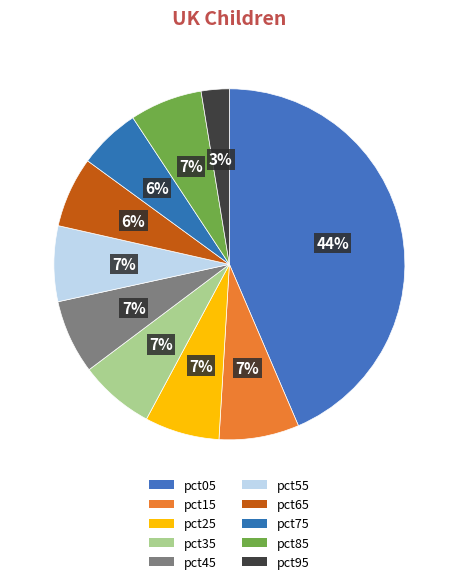

What portion of the pie excludes pct15?

92.6%